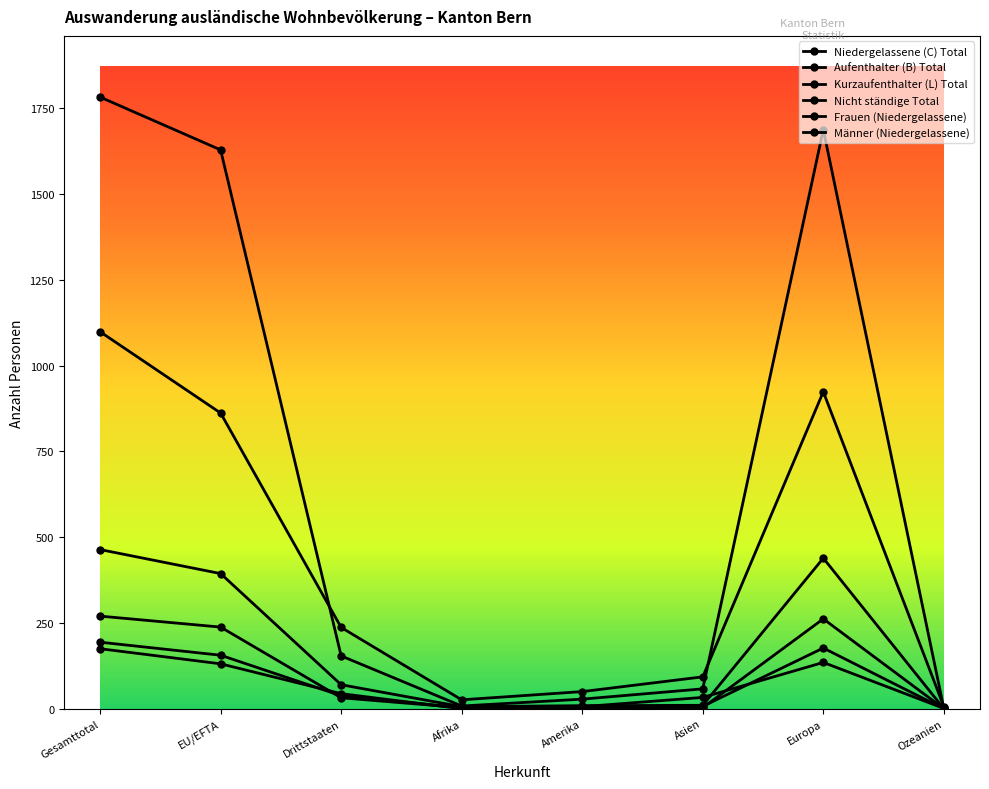

Where is Nicht ständige Total nearest to the value 892?

EU/EFTA